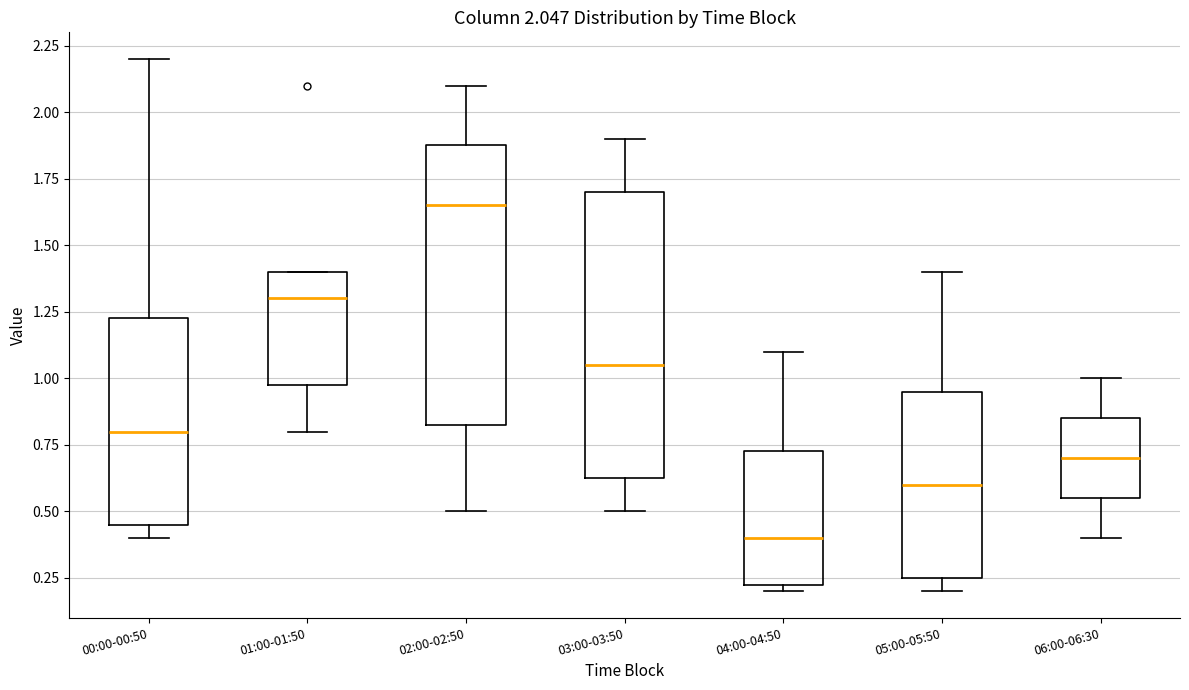

Which box has the highest median line?

02:00-02:50